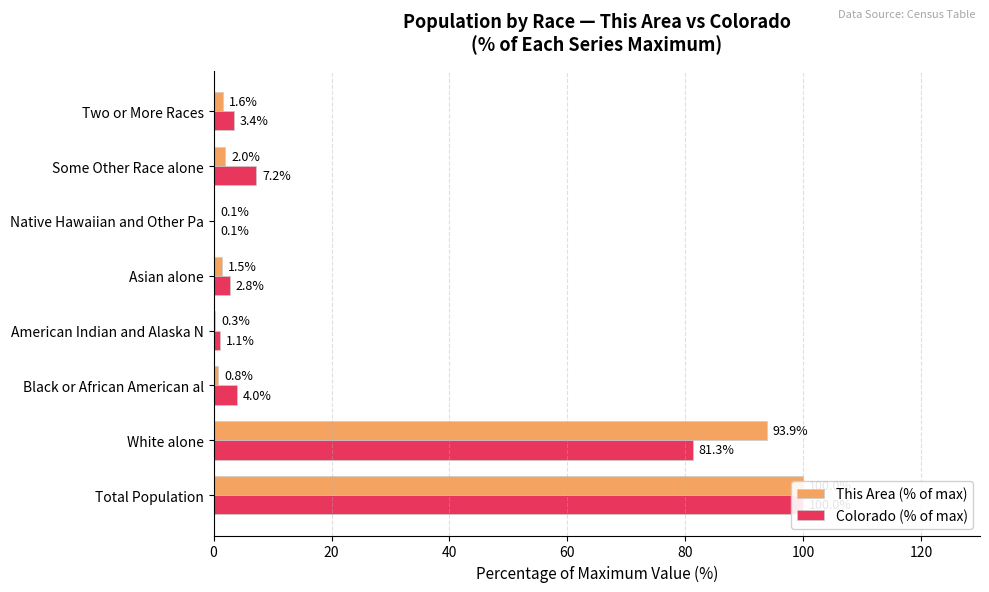

Is it true that This Area (% of max) equals 0.1 at American Indian and Alaska N?

False